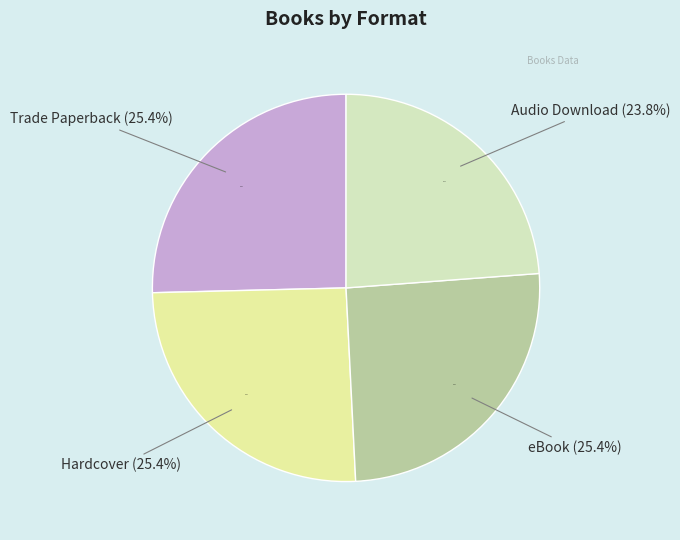

To the nearest percent, what percentage of the pie is eBook?

25%